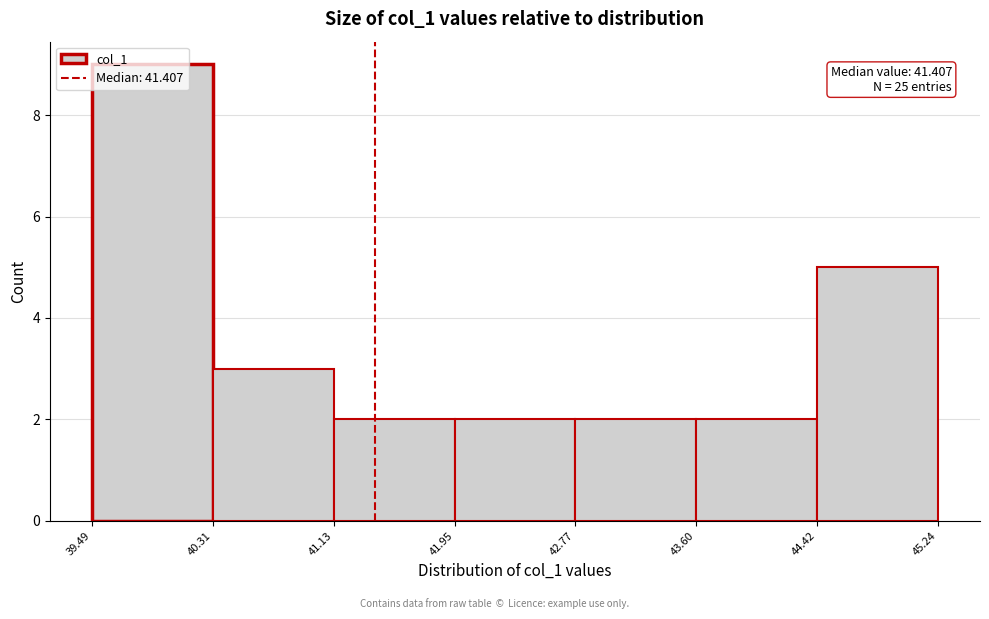

Which range on the x-axis has the tallest bar?

39.49 to 40.31